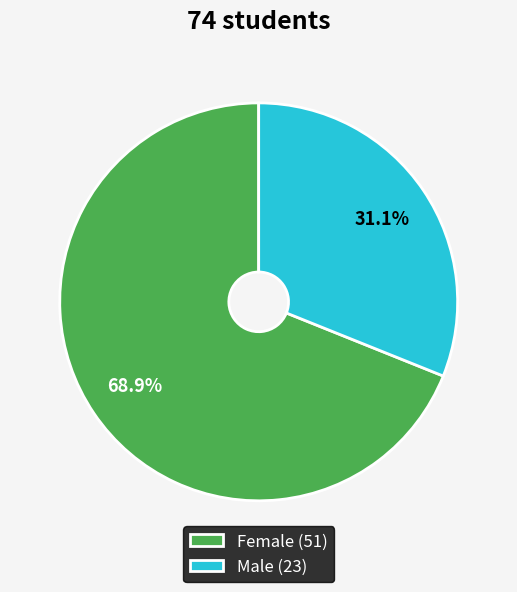

What is the ratio of the value at Male to the value at Female?

0.5